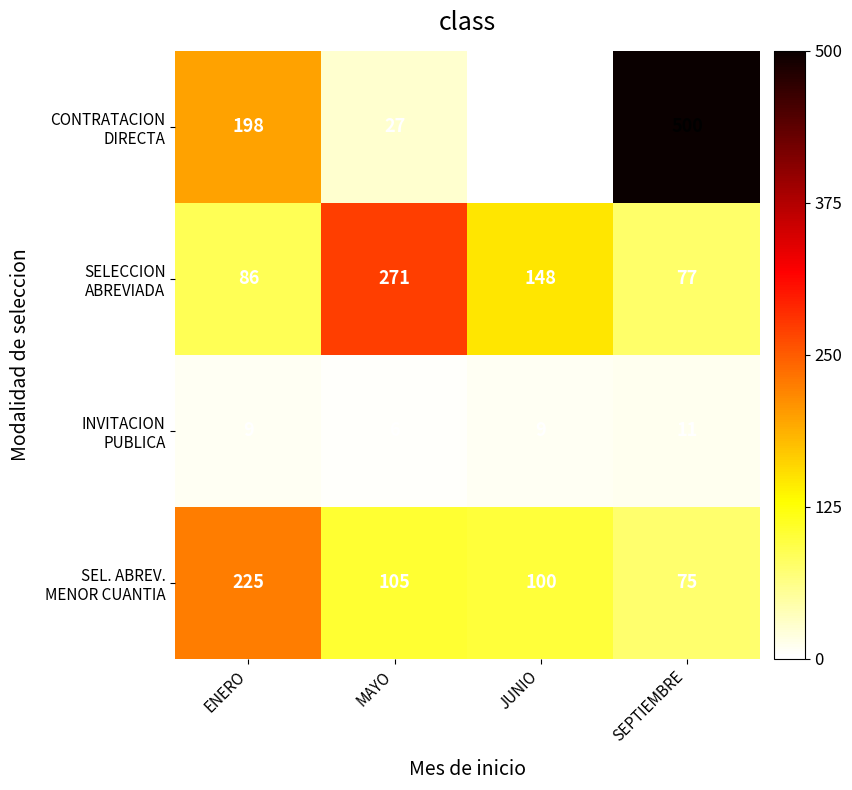

At which category is the sum across all series the highest?

SEPTIEMBRE